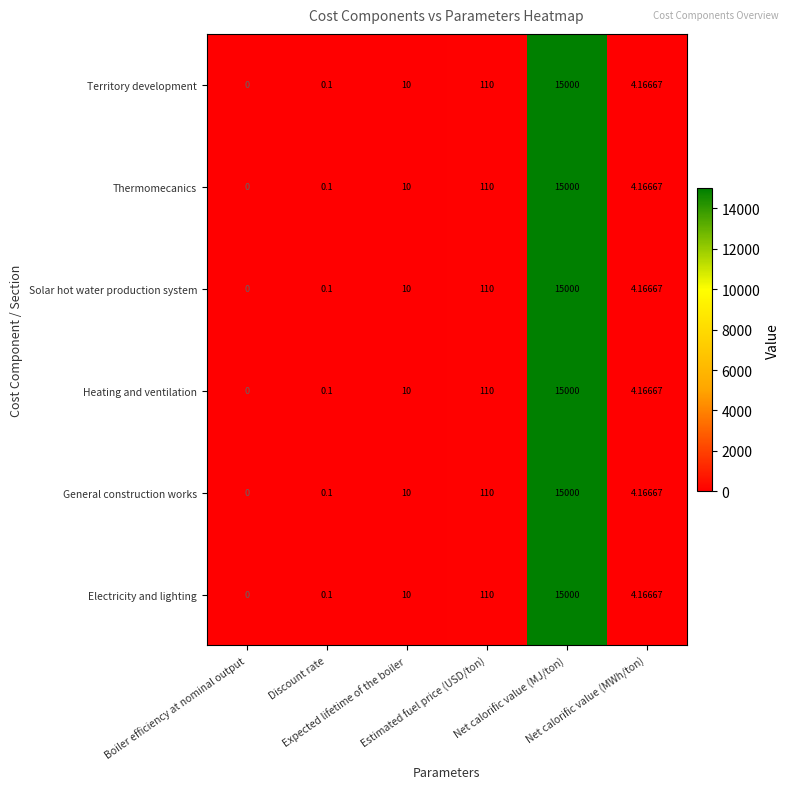

How many series are shown in this chart?

6